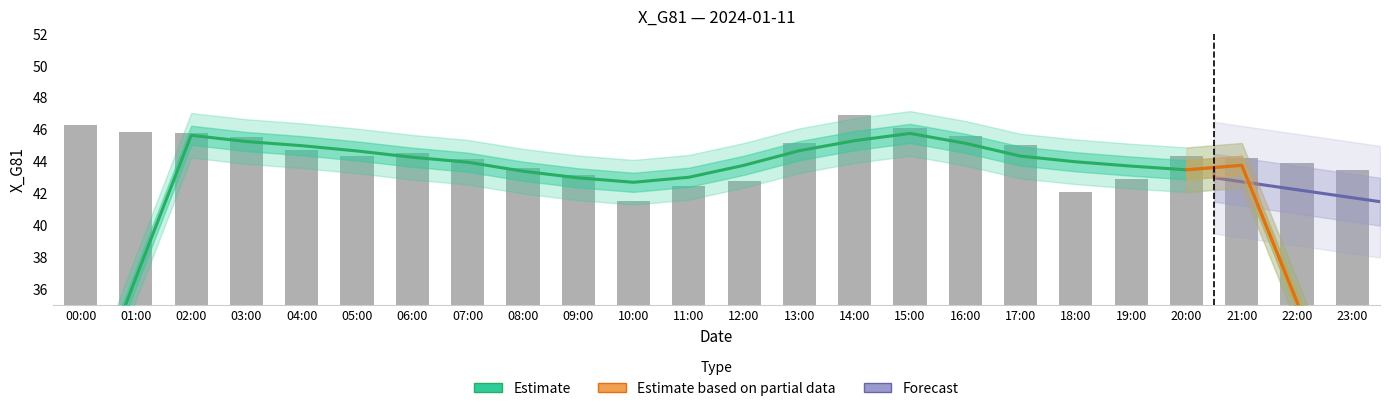

What is the value of the 18th bar from the left?

45.0